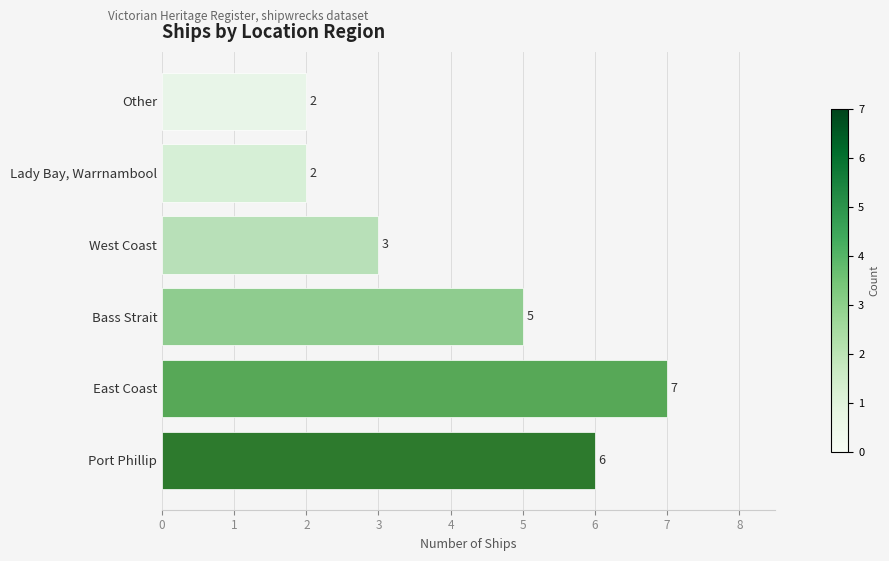

True or false: the data shows 5 at Bass Strait.

True